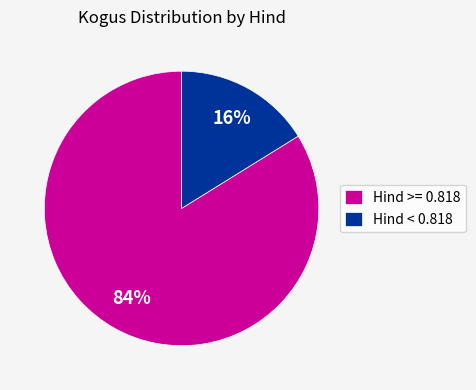

Is the sum of Hind >= 0.818 and Hind < 0.818 greater than half?

Yes